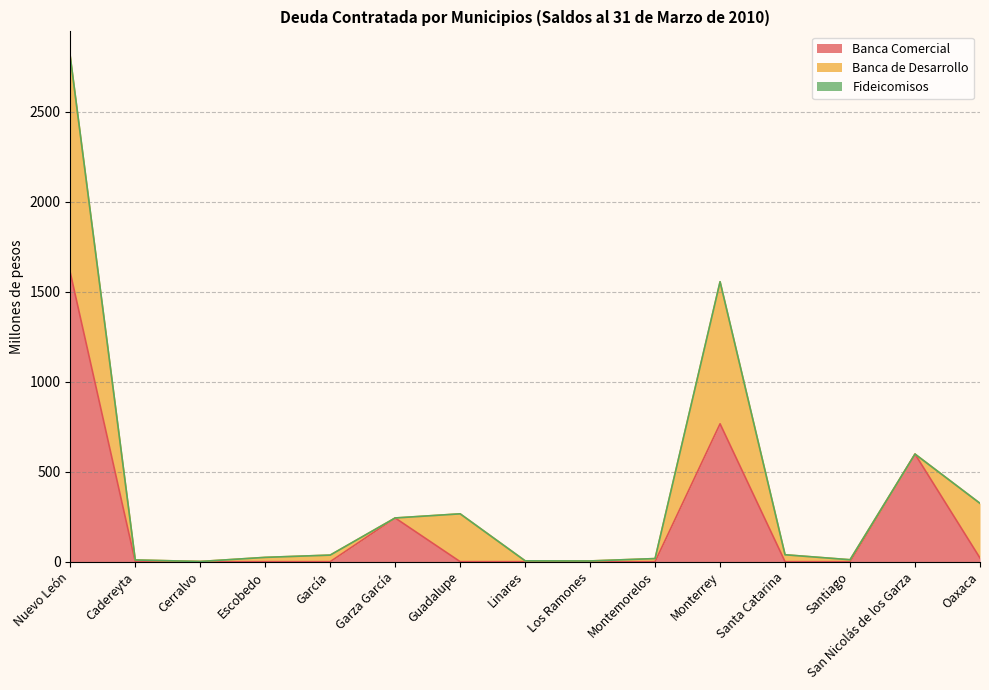

Is it true that Banca de Desarrollo equals 36.3 at García?

True